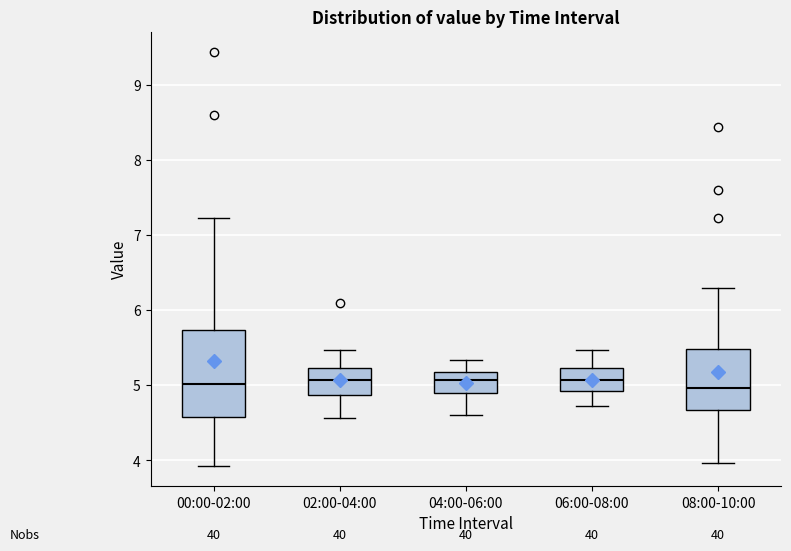

Which box is the tallest, from its lower edge to its upper edge?

00:00-02:00